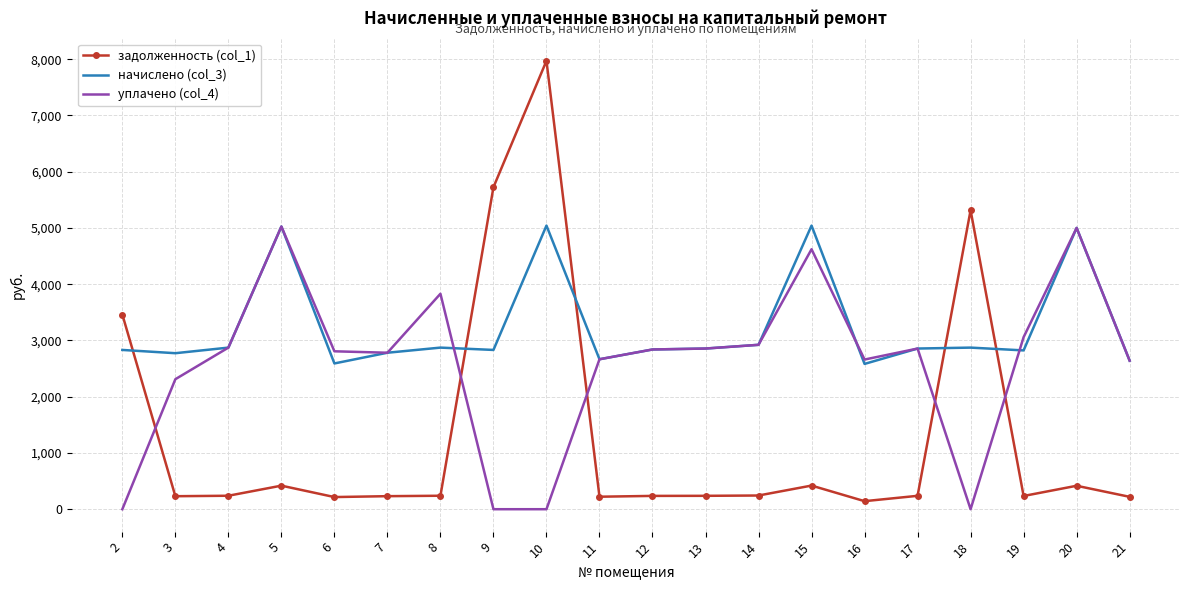

True or false: начислено (col_3) and задолженность (col_1) intersect in this chart.

True